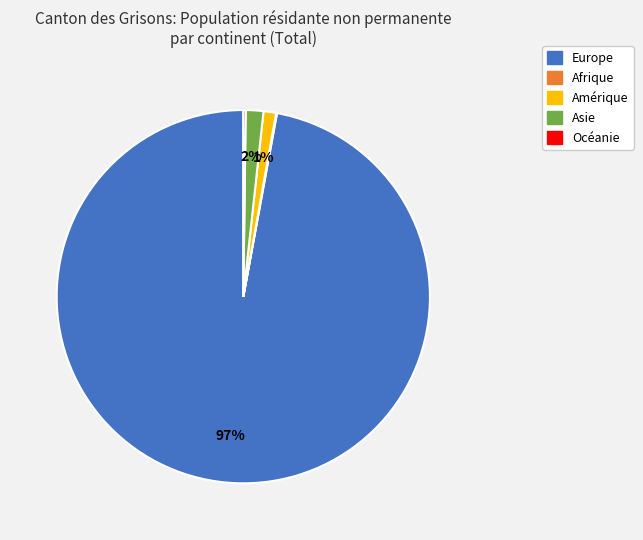

Combined, do Amérique and Asie account for over 50%?

No